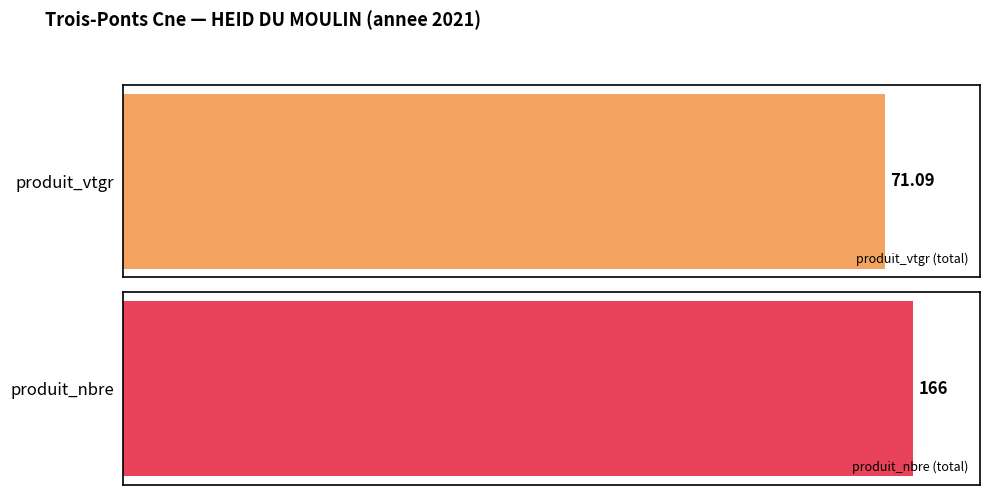

List the series in order of their overall mean, highest first.

produit_nbre, produit_vtgr